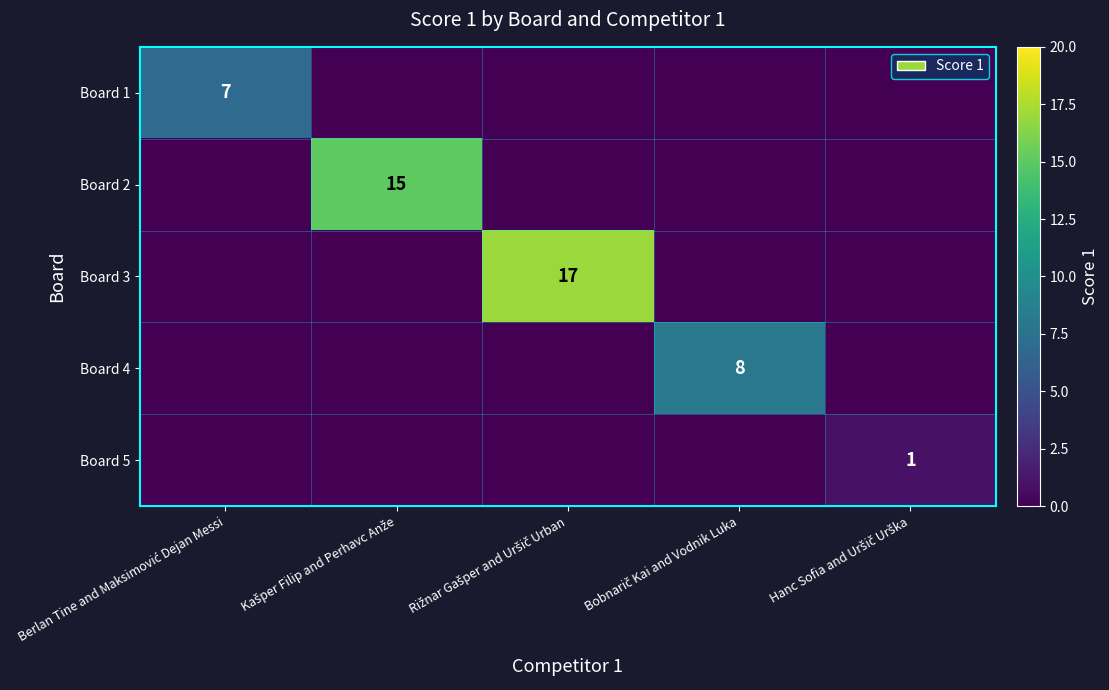

Which series has the largest total across all categories?

Board 3